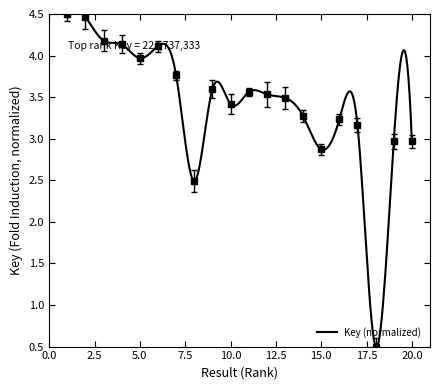

How many interior local valleys (lower than both neighbors) does the data have?

5